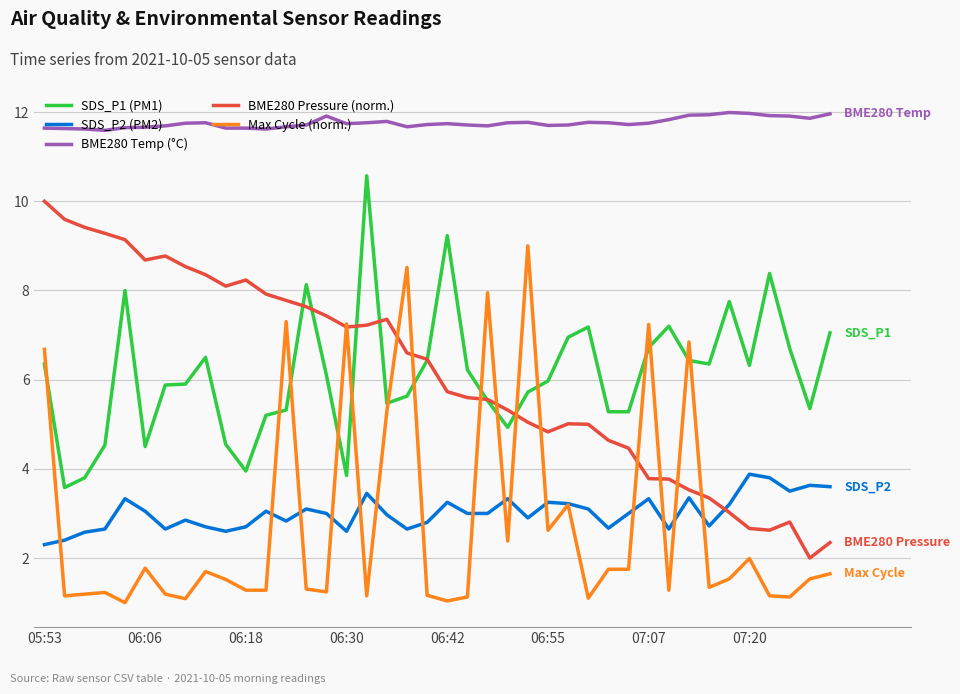

Rank the series by their maximum value, from highest to lowest.

BME280 Temp (°C), SDS_P1 (PM1), BME280 Pressure (norm.), Max Cycle (norm.), SDS_P2 (PM2)